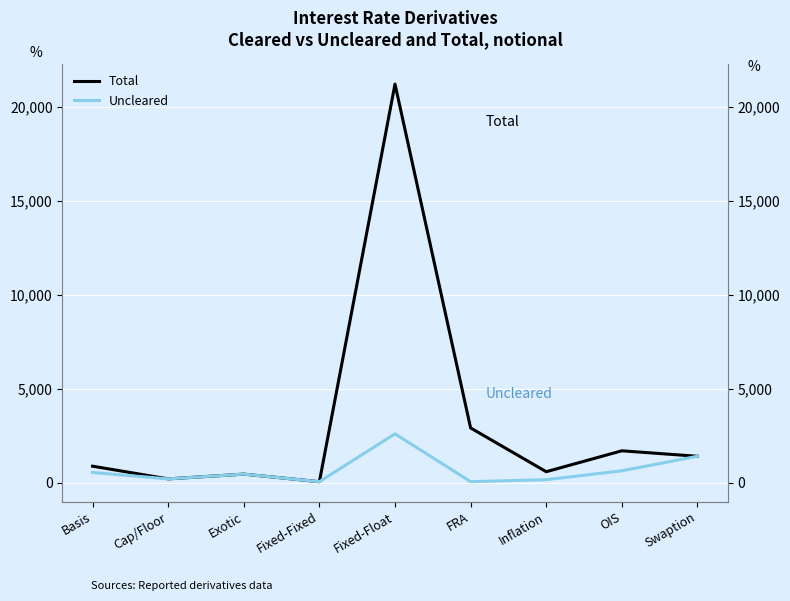

Reading left to right, extract all data points from this chart.

Total: 877	202	455	51	21228	2915	583	1697	1405
Uncleared: 541	202	455	51	2601	53	159	632	1405